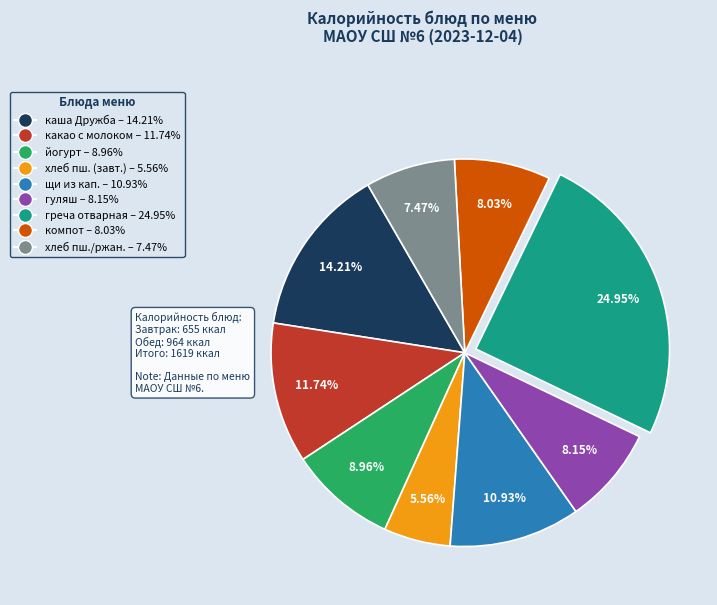

What is the smallest slice in the pie chart?

хлеб пш. (завт.) – 5.56%